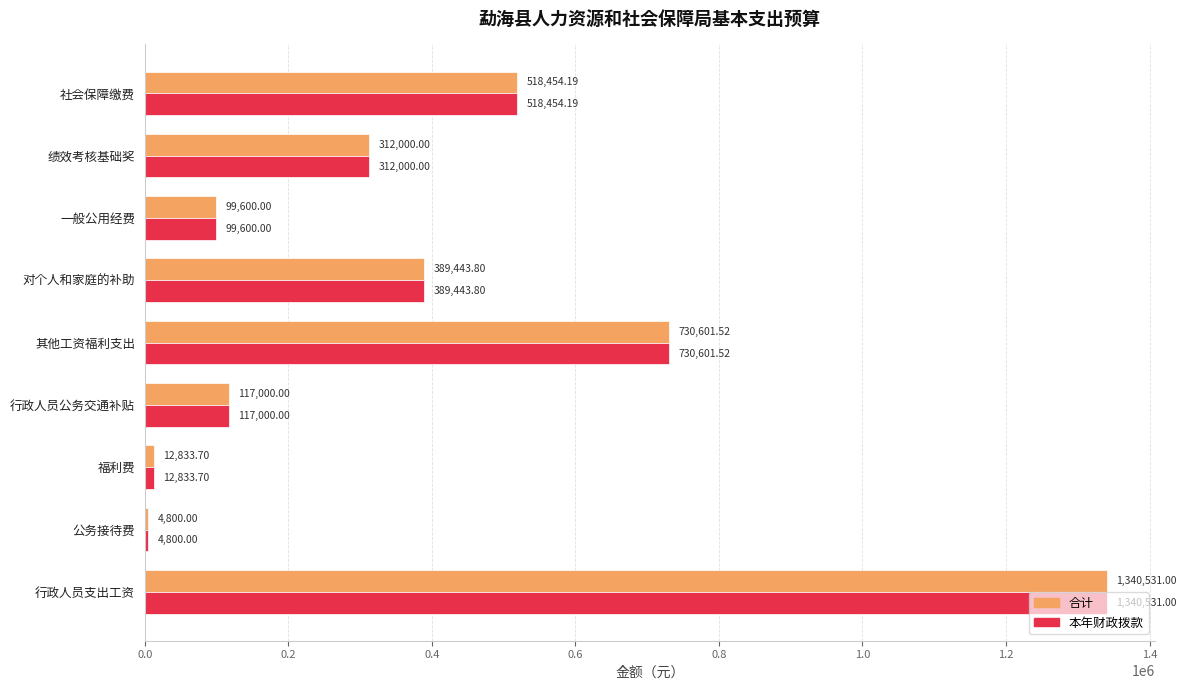

Rank the categories by 本年财政拨款 value from highest to lowest.

行政人员支出工资, 其他工资福利支出, 社会保障缴费, 对个人和家庭的补助, 绩效考核基础奖, 行政人员公务交通补贴, 一般公用经费, 福利费, 公务接待费